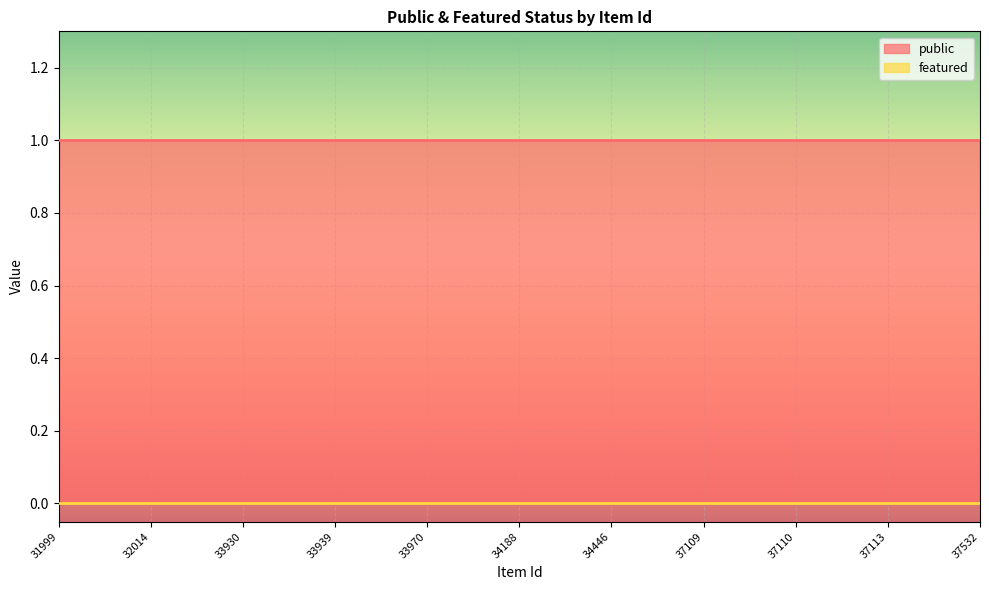

What is the total value across all series at 33970?

1